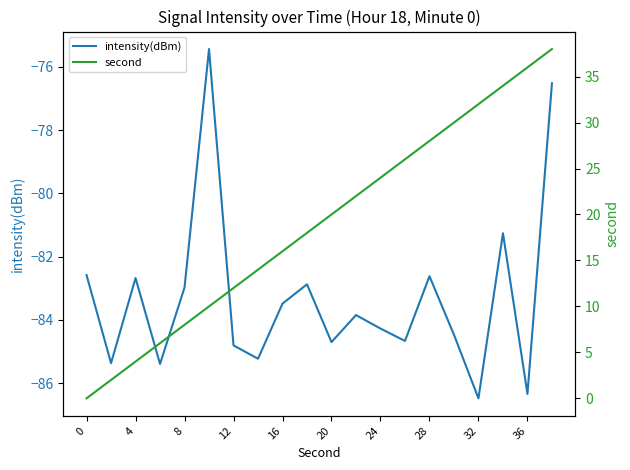

The intensity(dBm) series shows -86.3 at 36. True or false?

True